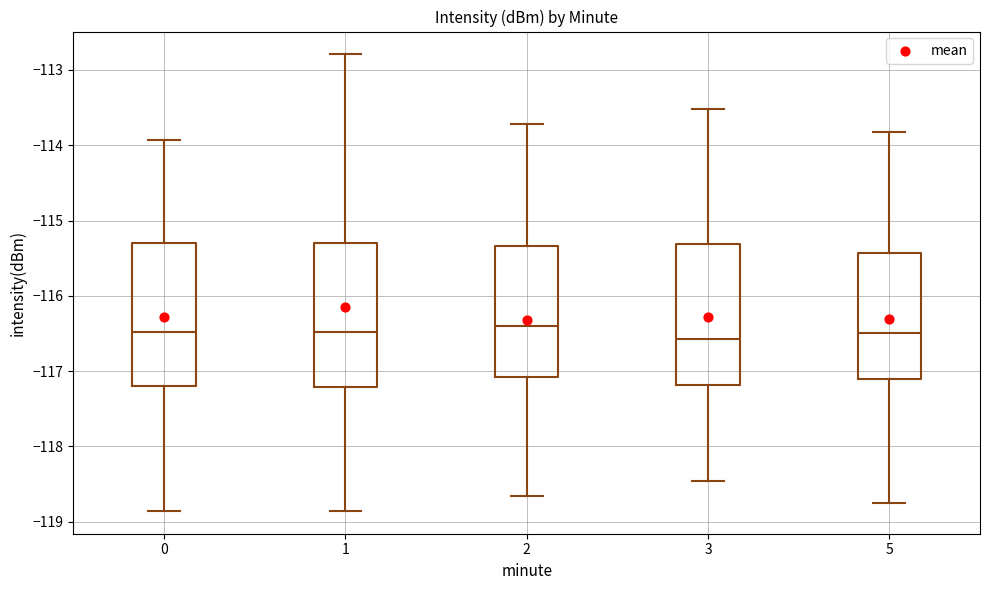

Reading left to right, read every box against the y-axis: the position of its median line, the range the box covers, and the ends of its whiskers. The values are not printed on the chart, so give them approximately, as read against the axis.

0: median -116.5, box -117.2 to -115.3, whiskers -118.9 to -113.9
1: median -116.5, box -117.2 to -115.3, whiskers -118.9 to -112.8
2: median -116.4, box -117.1 to -115.3, whiskers -118.7 to -113.7
3: median -116.6, box -117.2 to -115.3, whiskers -118.5 to -113.5
5: median -116.5, box -117.1 to -115.4, whiskers -118.8 to -113.8